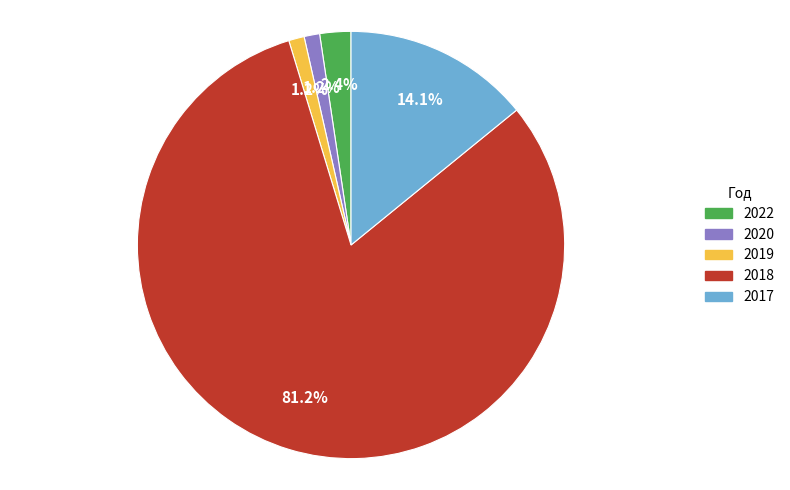

Does any single category account for the majority?

Yes